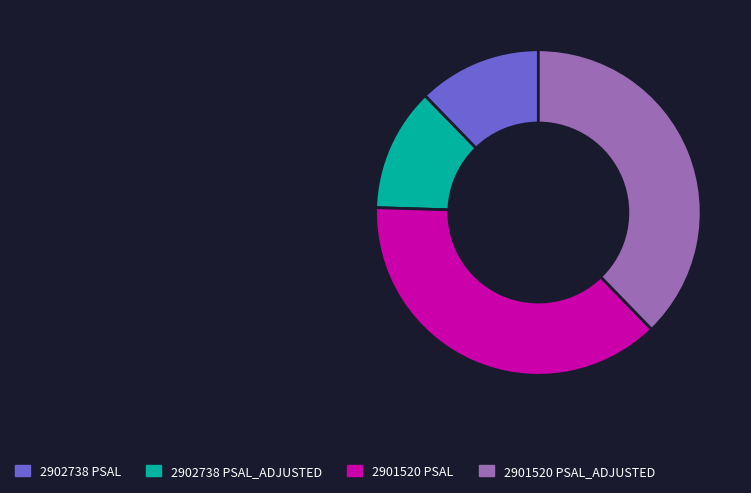

Approximately how many times larger is the value at 2901520 PSAL compared to 2902738 PSAL?

3.1